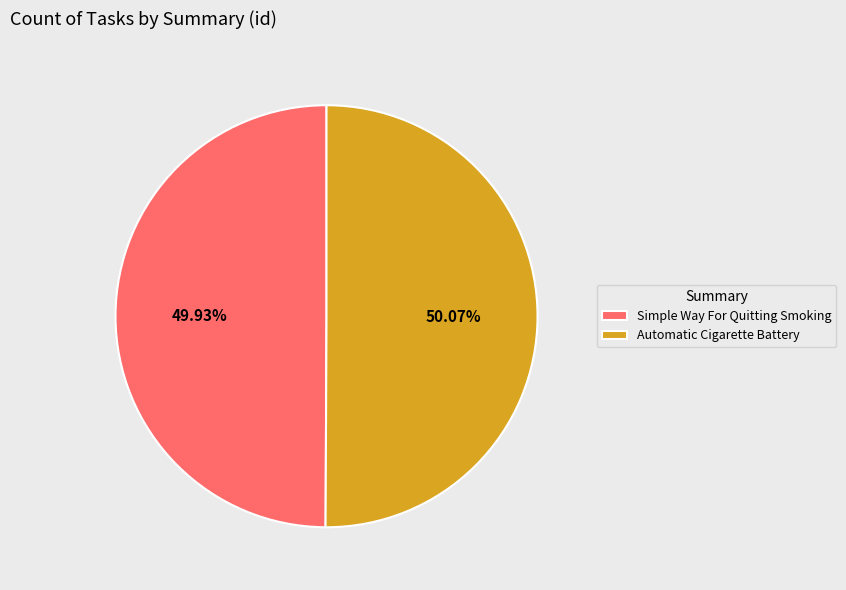

To the nearest percent, what is the average slice percentage?

50%